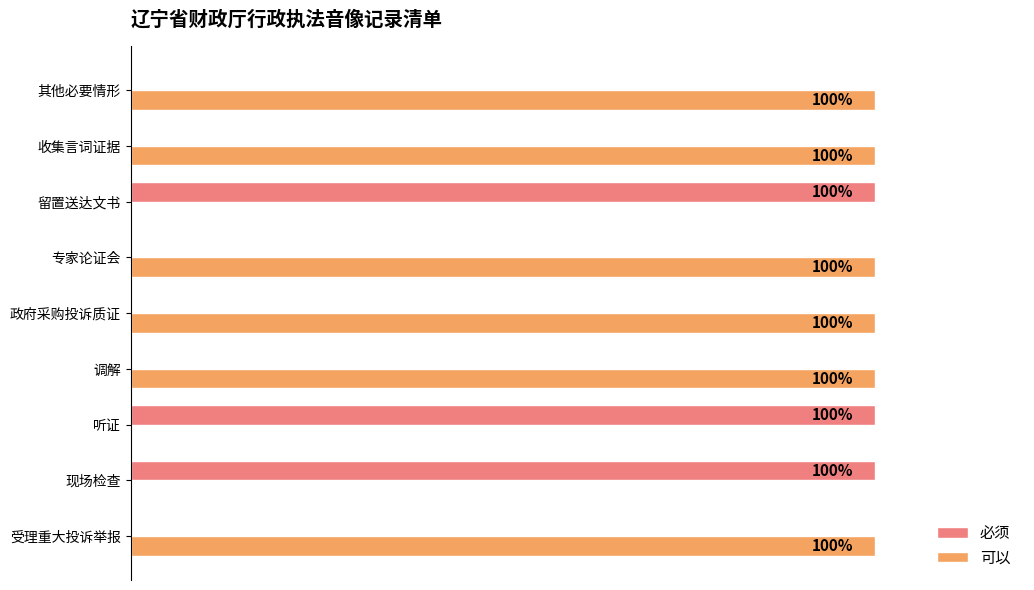

Which series has the largest total across all categories?

可以